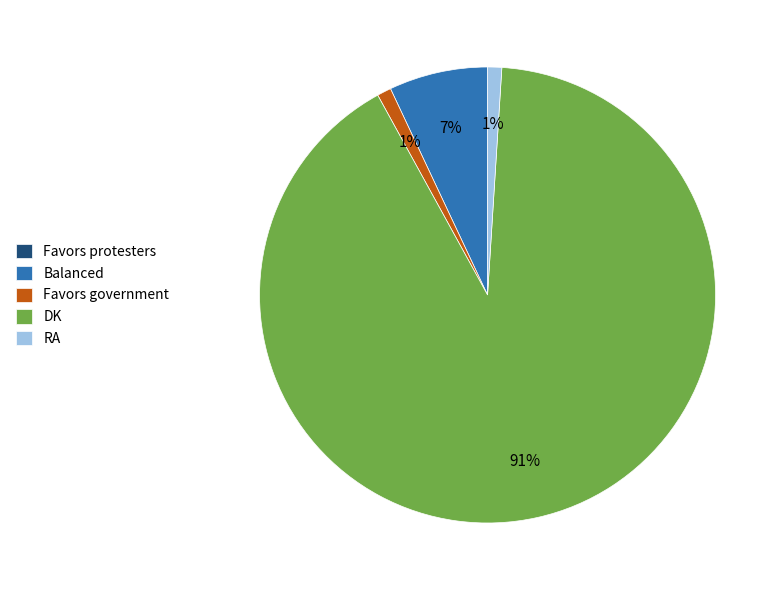

Which slice represents more than half of the pie?

DK